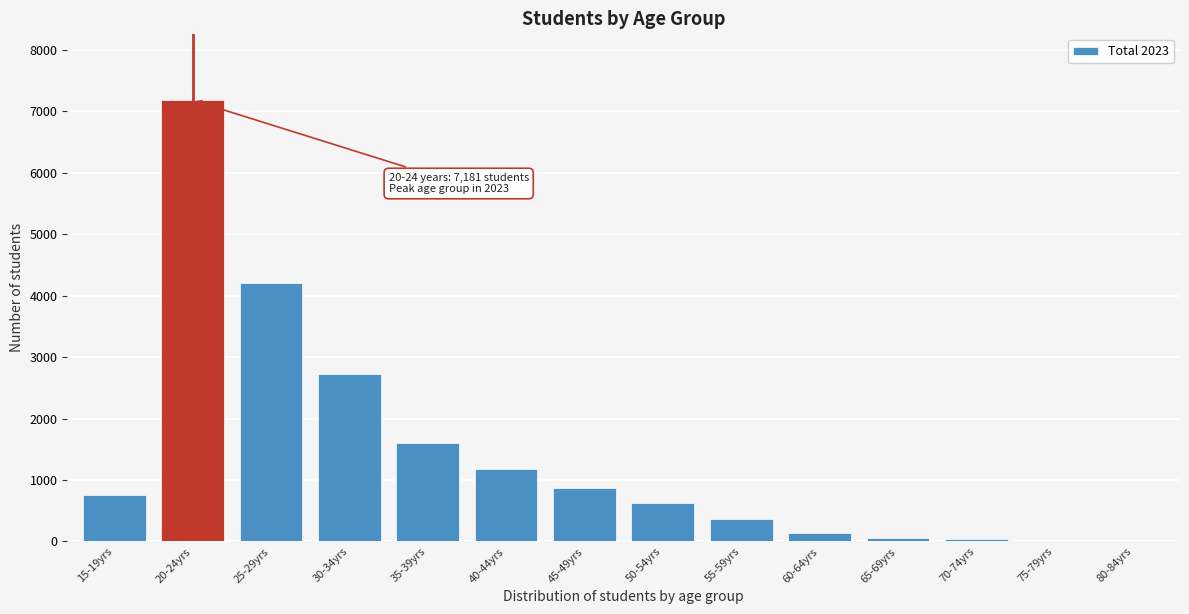

What is the greatest value displayed?

7181